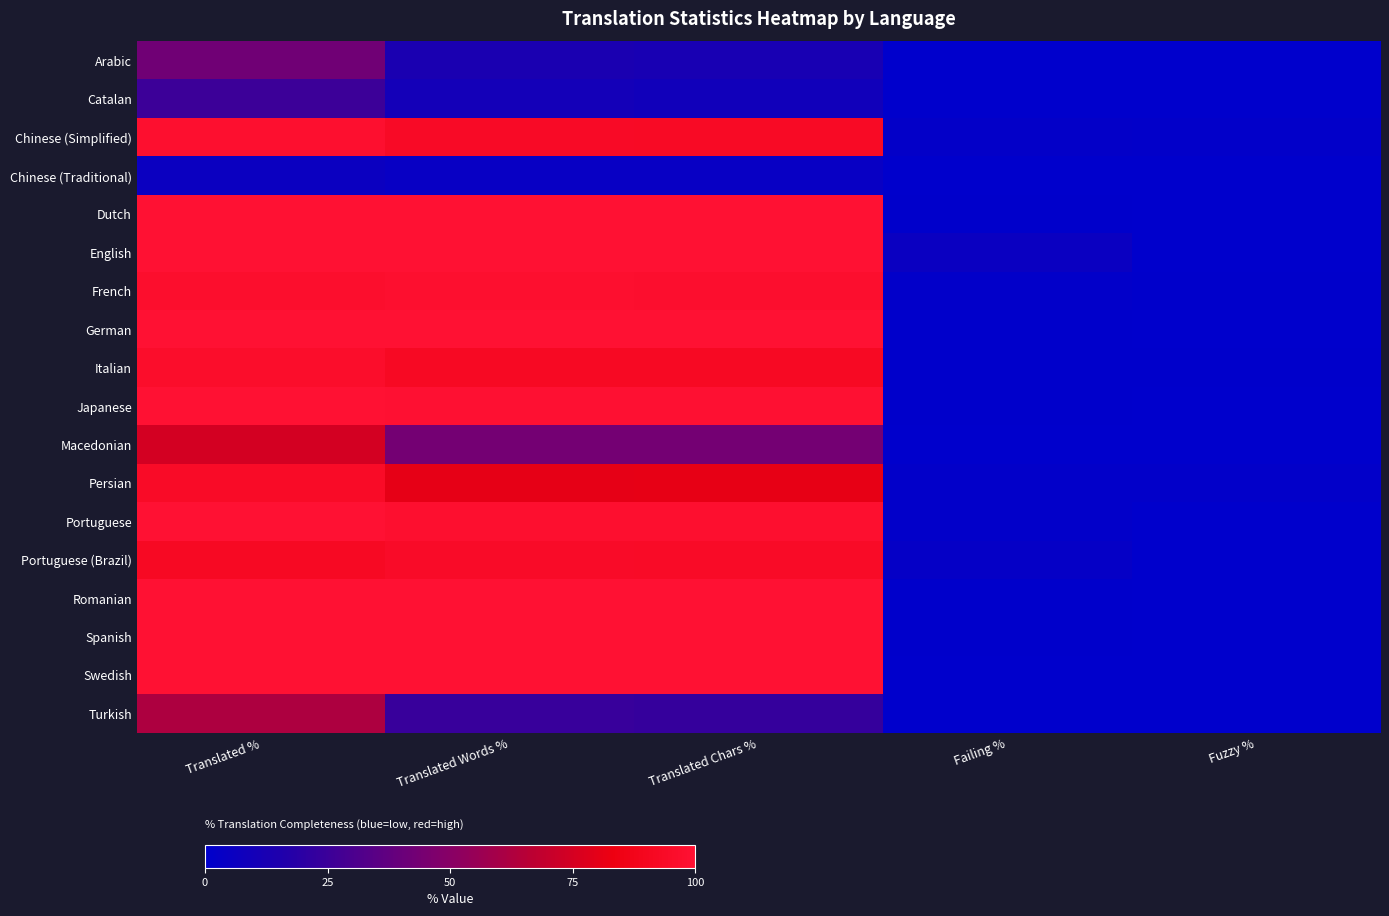

At which category is the sum across all series the highest?

Translated %